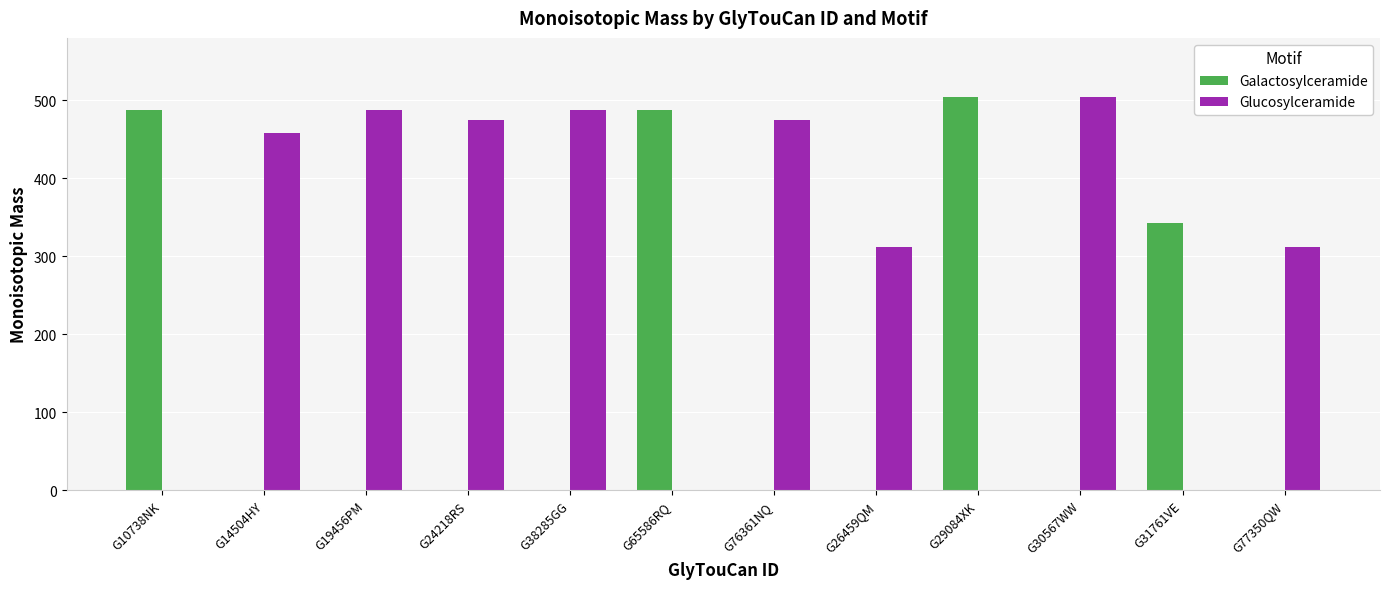

True or false: Galactosylceramide has a value of -244.5 at G24218RS.

False